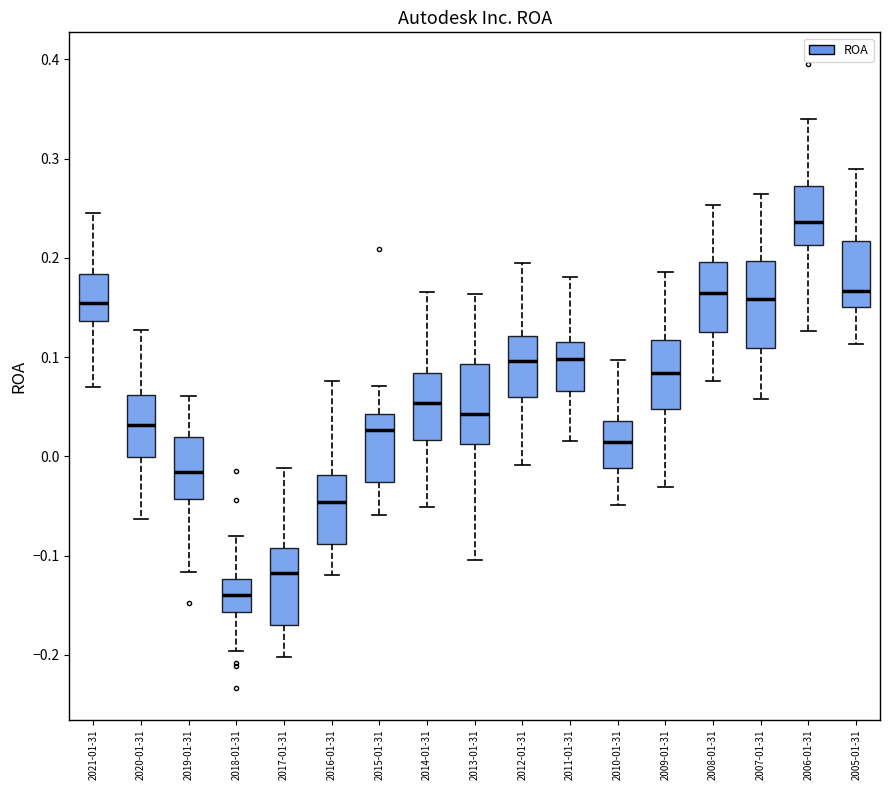

Where is the upper edge of the box for 2011-01-31 on the y-axis? The values are not printed on the chart, so give them approximately, as read against the axis.

0.12